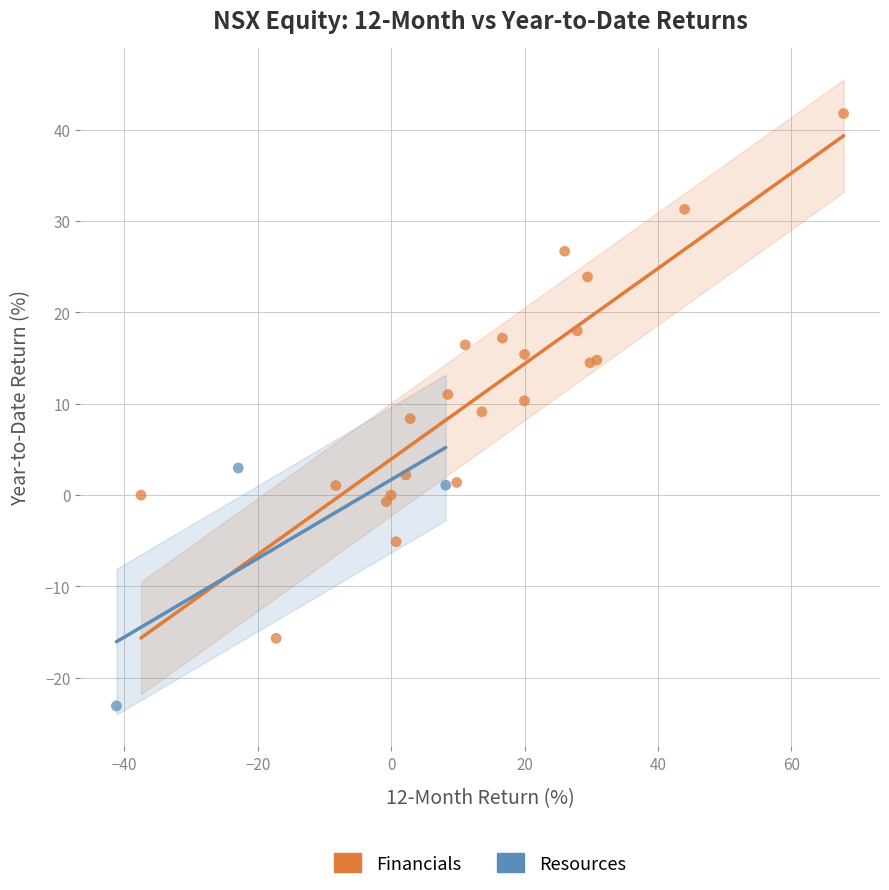

Which series reaches the maximum Y coordinate?

Financials